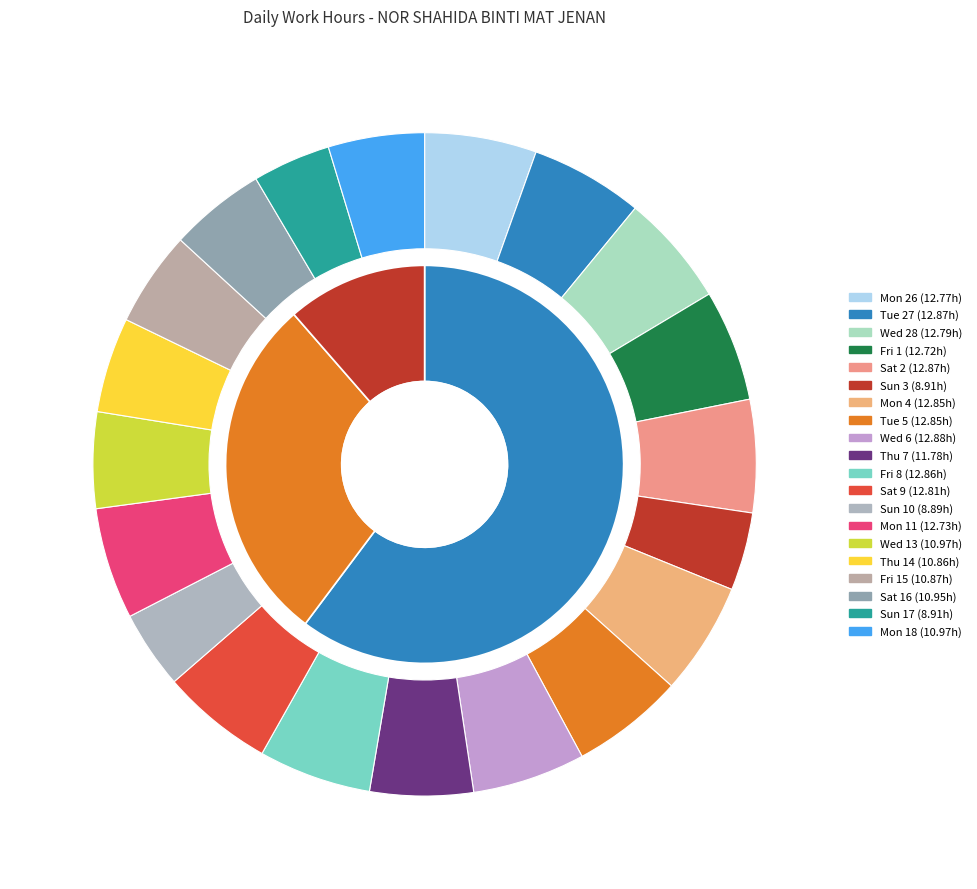

Which slice is the smallest?

Sun 10